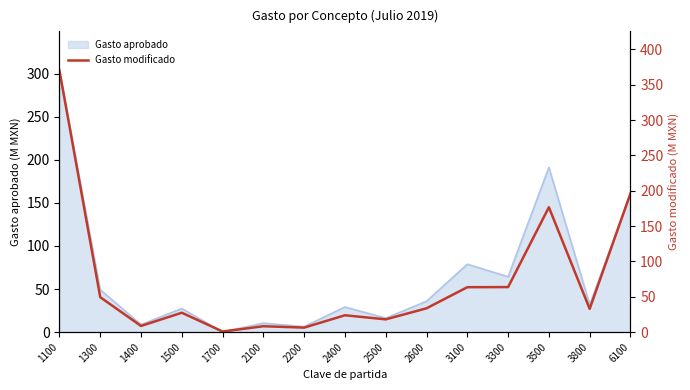

Which category has the lowest value across all series?

1700